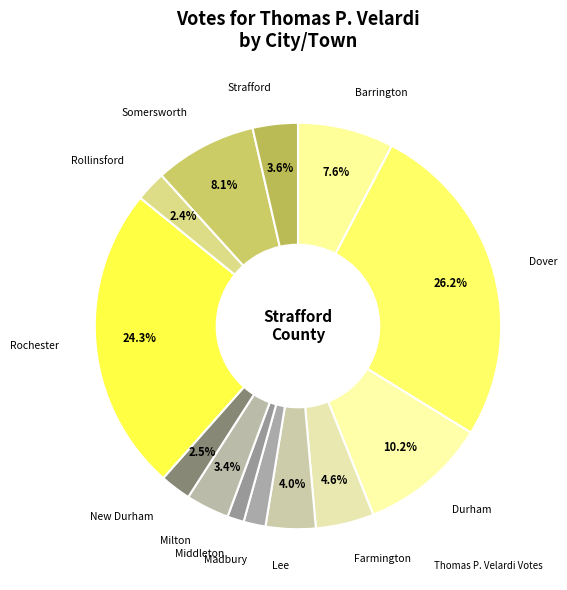

Is there any slice that represents more than half of the pie?

No